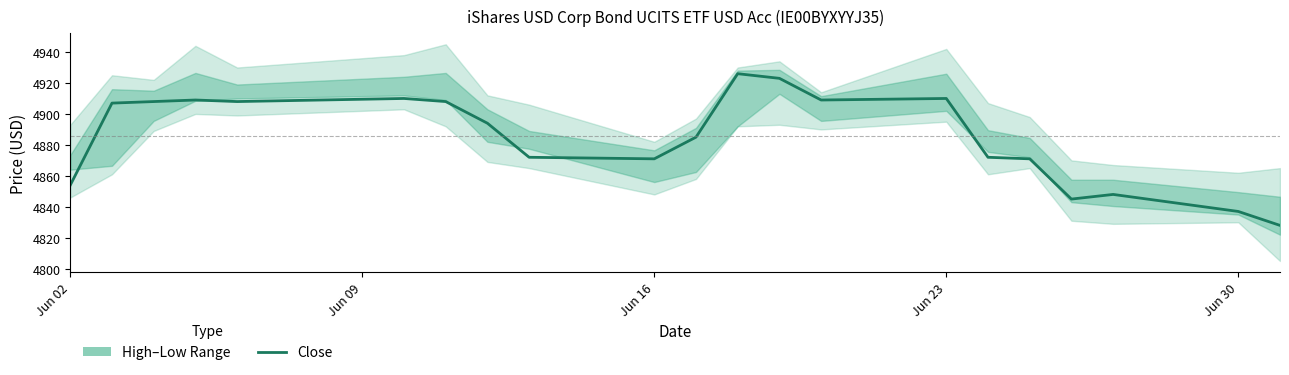

What position from the left is Jun 30?

20